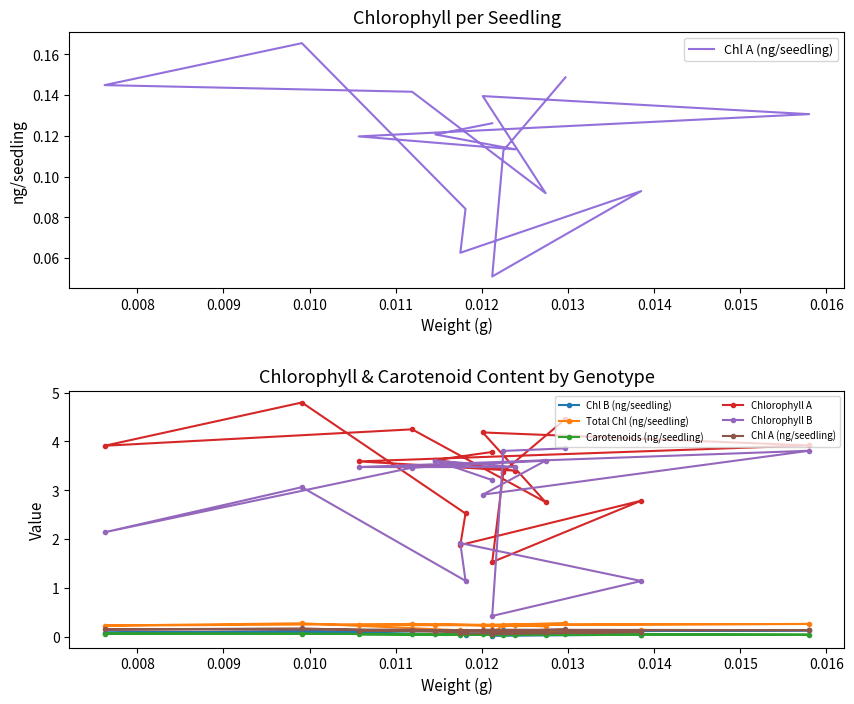

Between 0.014 and 0.011, which is larger?

0.014